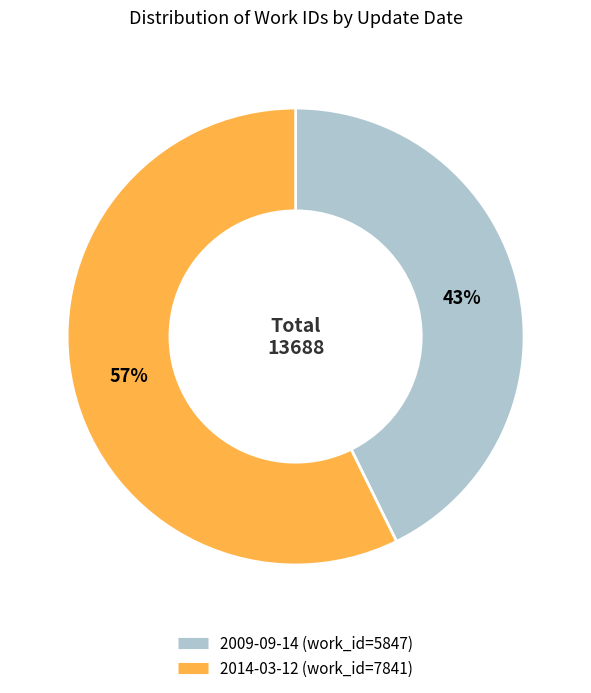

To the nearest percent, what is the average slice percentage?

50%